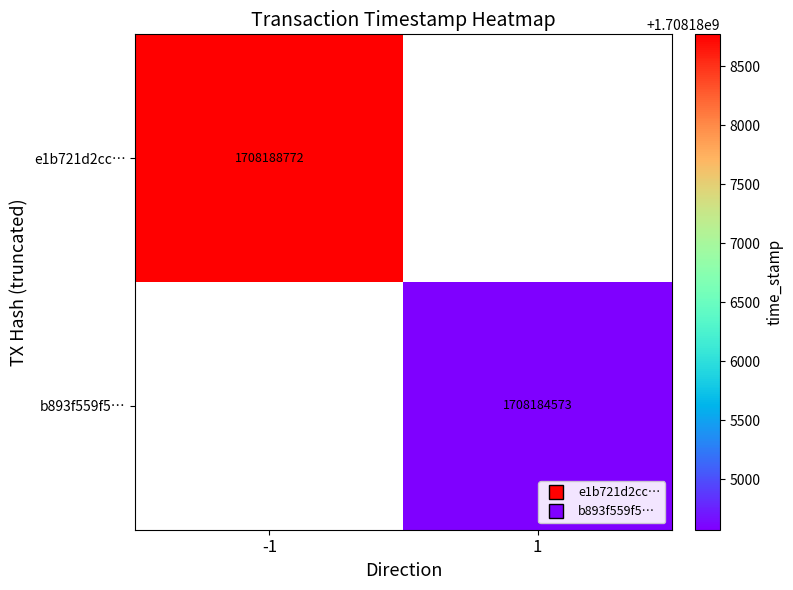

The b893f559f5… series shows 918461194 at 1. True or false?

False